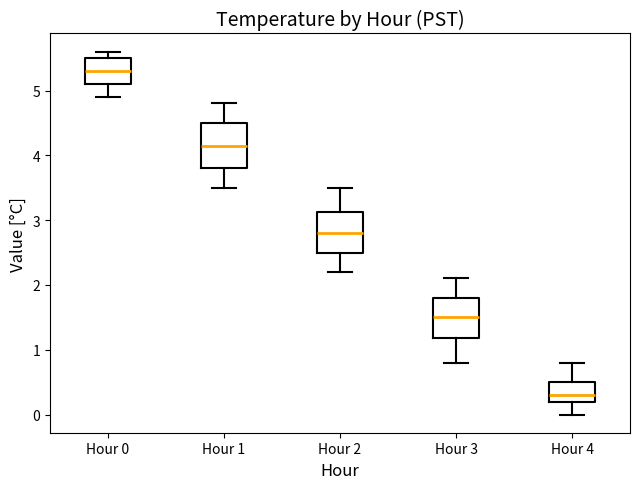

Which box has the lowest median line?

Hour 4